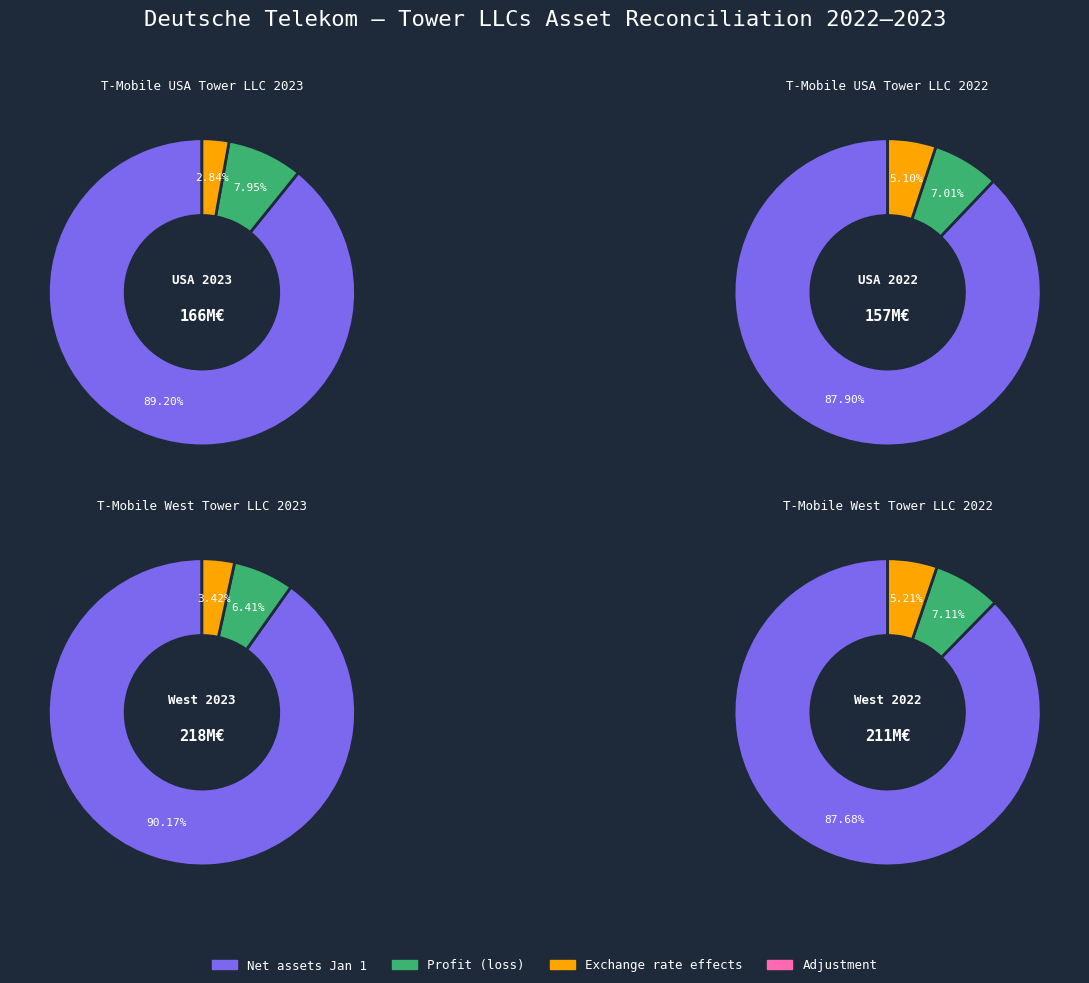

True or false: T-Mobile West Tower LLC 2023 accounts for 38% of the total.

False